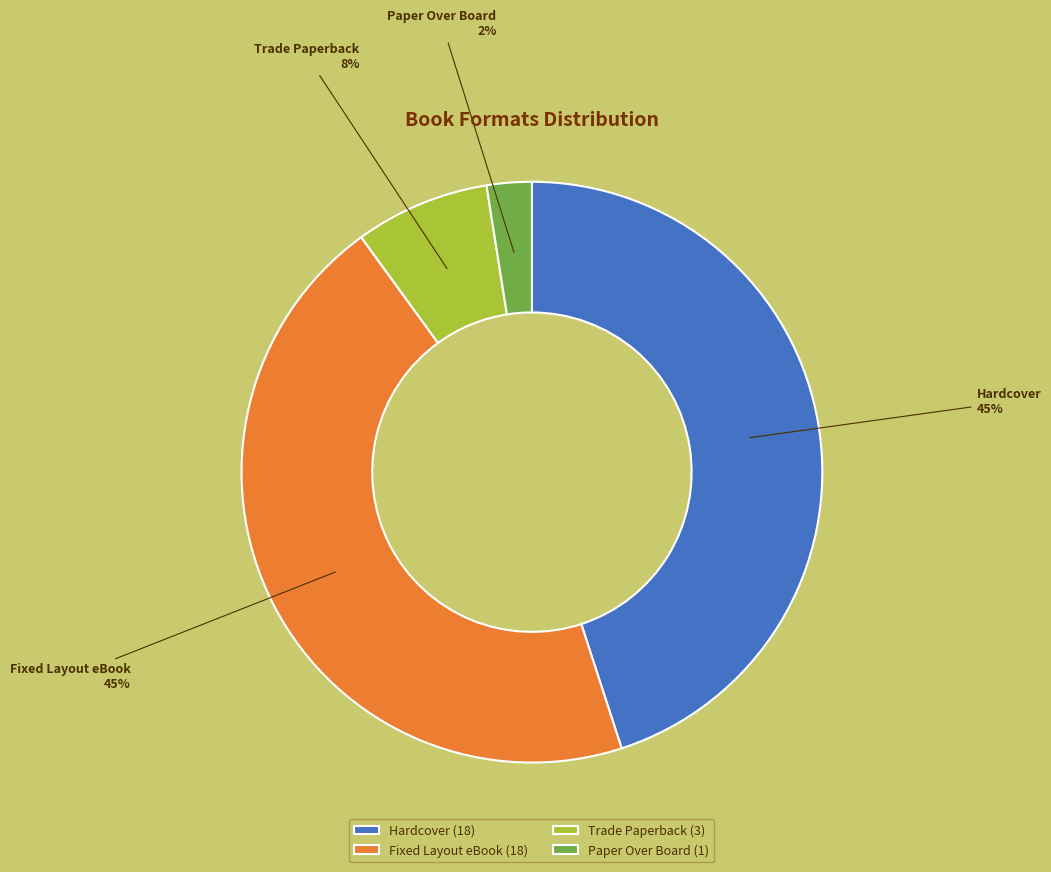

To the nearest percent, what percentage of the pie is Trade Paperback?

8%